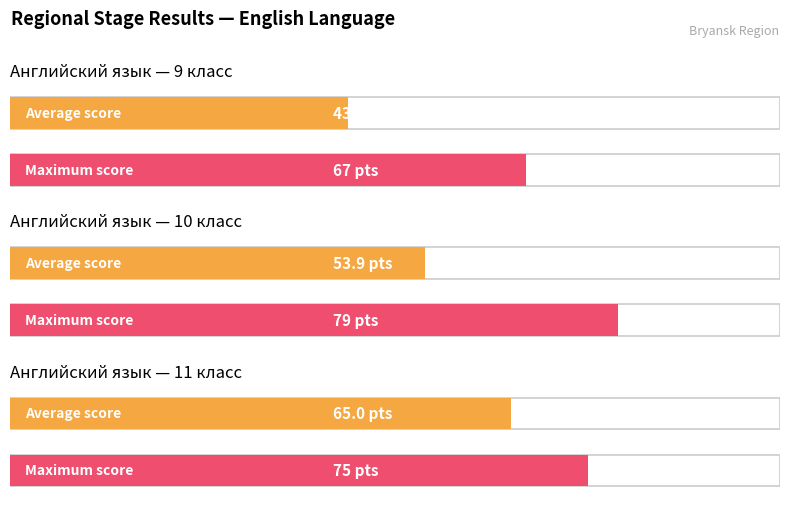

The Maximum utilization series shows 53 at 11 класс. True or false?

False